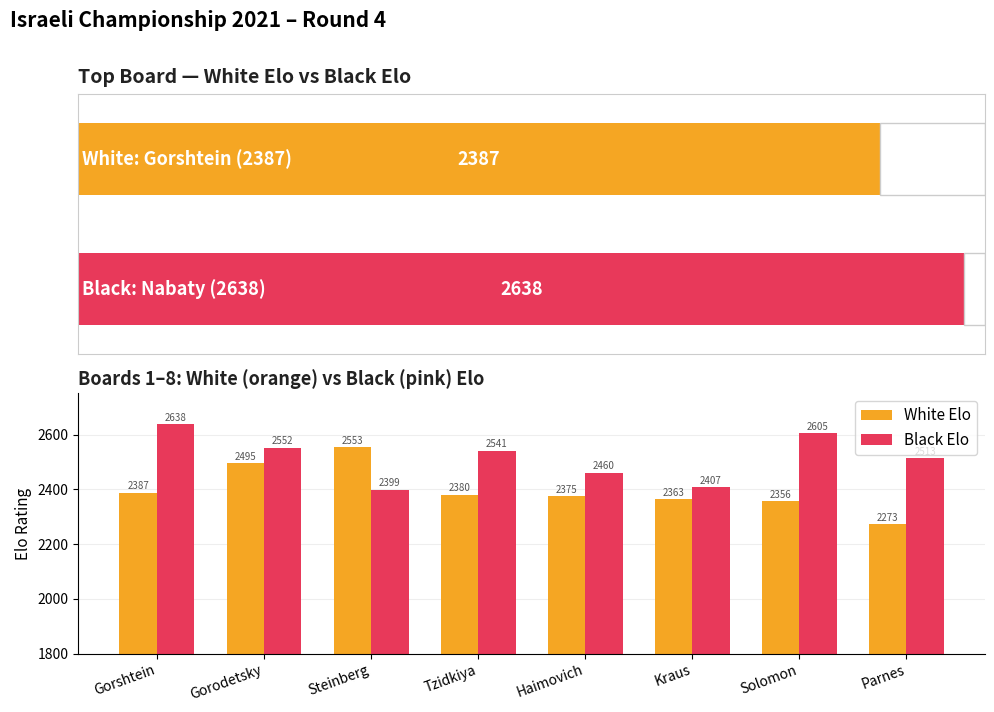

What are all the series names shown in the legend?

White Elo, Black Elo